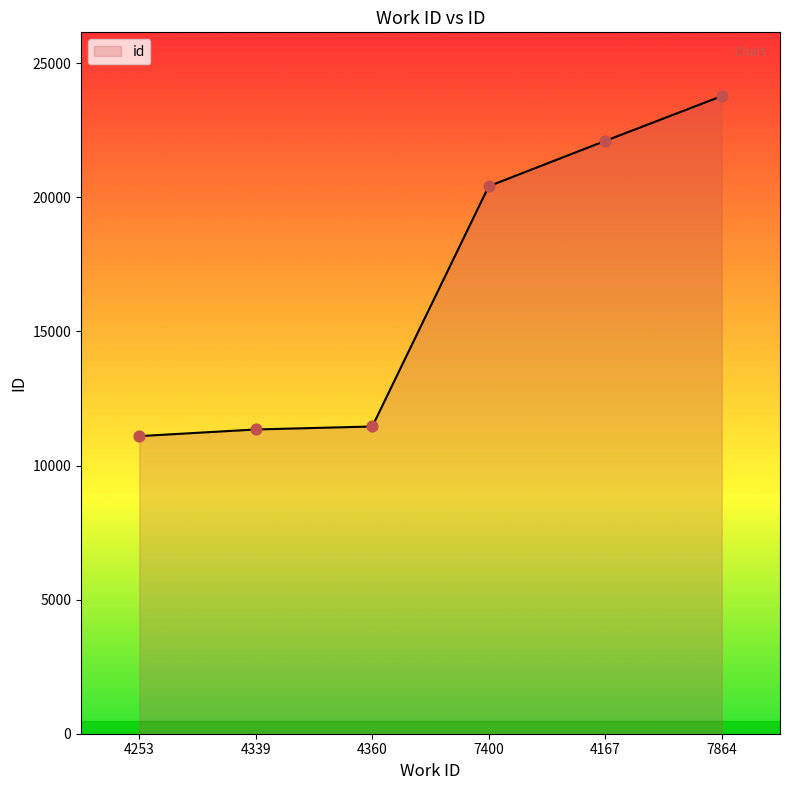

What is the change in value from 7400 to 4167?

+1690